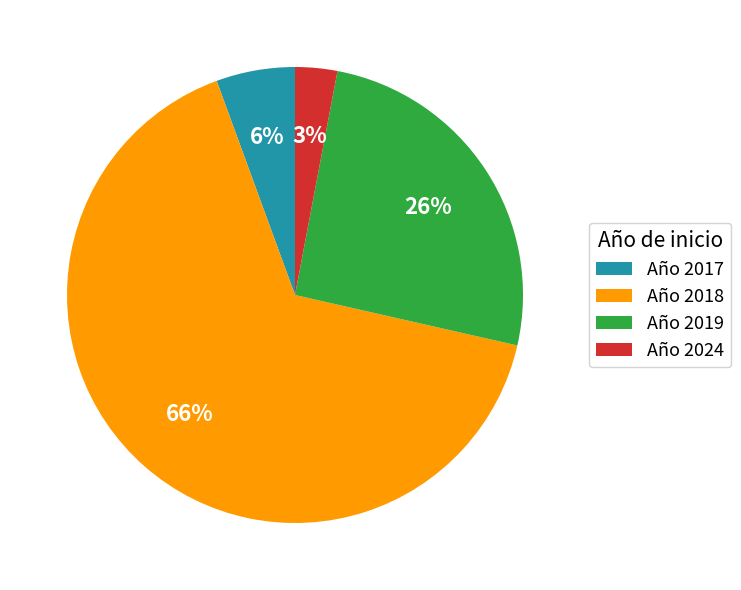

Is the sum of Año 2019 and Año 2017 greater than half?

No